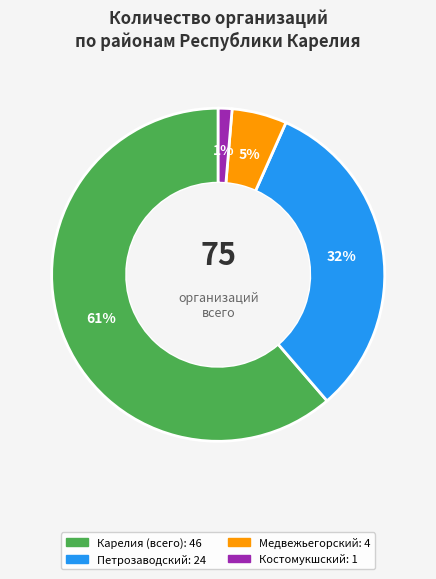

To the nearest percent, what is the average slice percentage?

25%